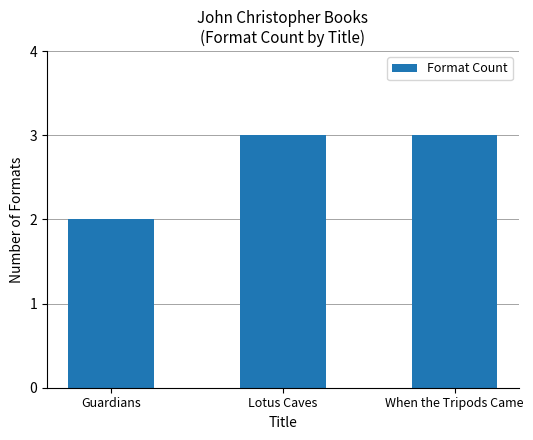

What is the label of the 1st bar from the left?

Guardians